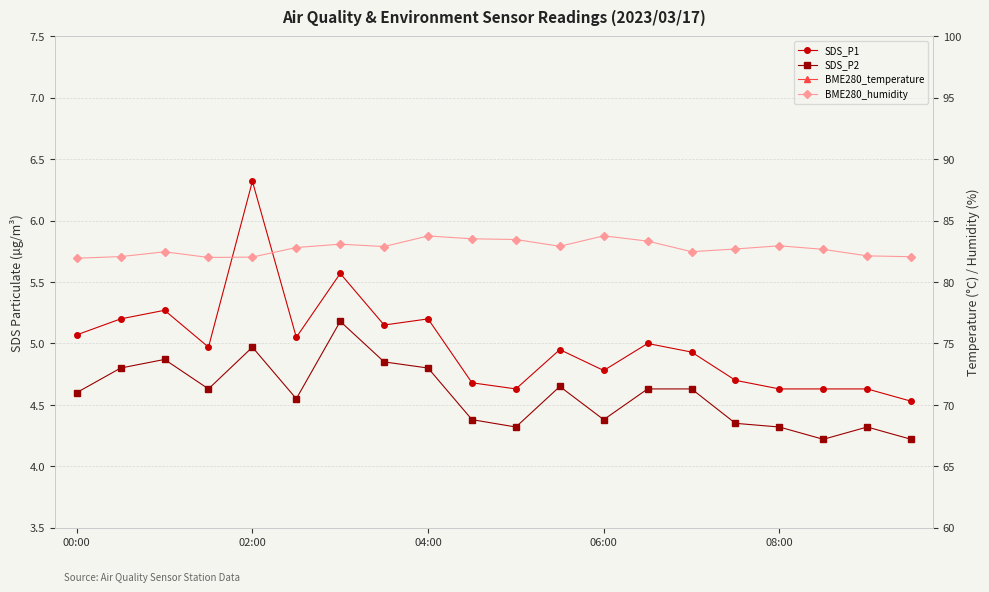

Read the SDS_P1 value at 15.

4.7